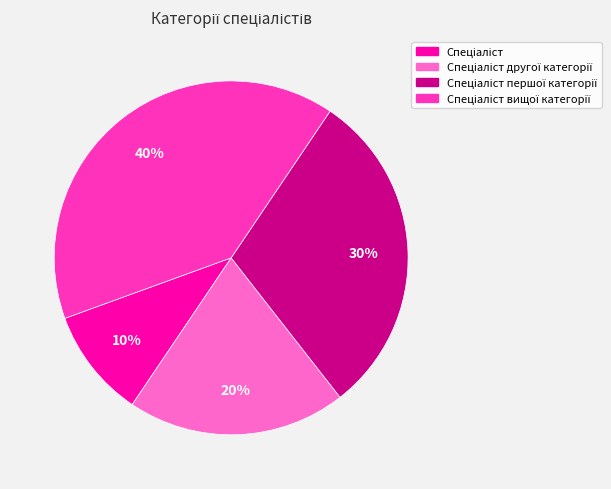

Does any single category account for the majority?

No